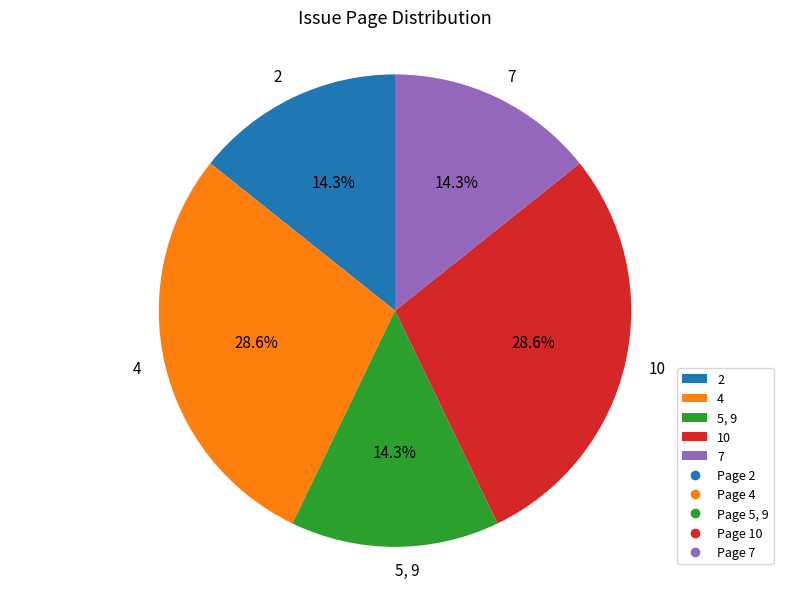

Is 4 the majority of the pie?

No